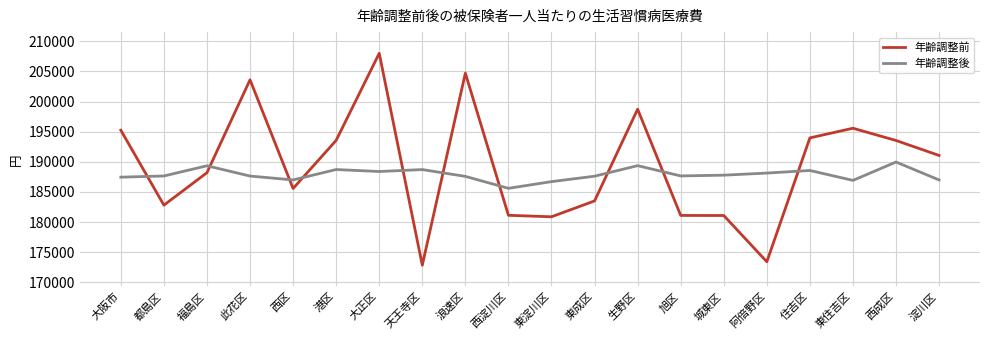

How many times do 年齢調整前 and 年齢調整後 cross each other?

10